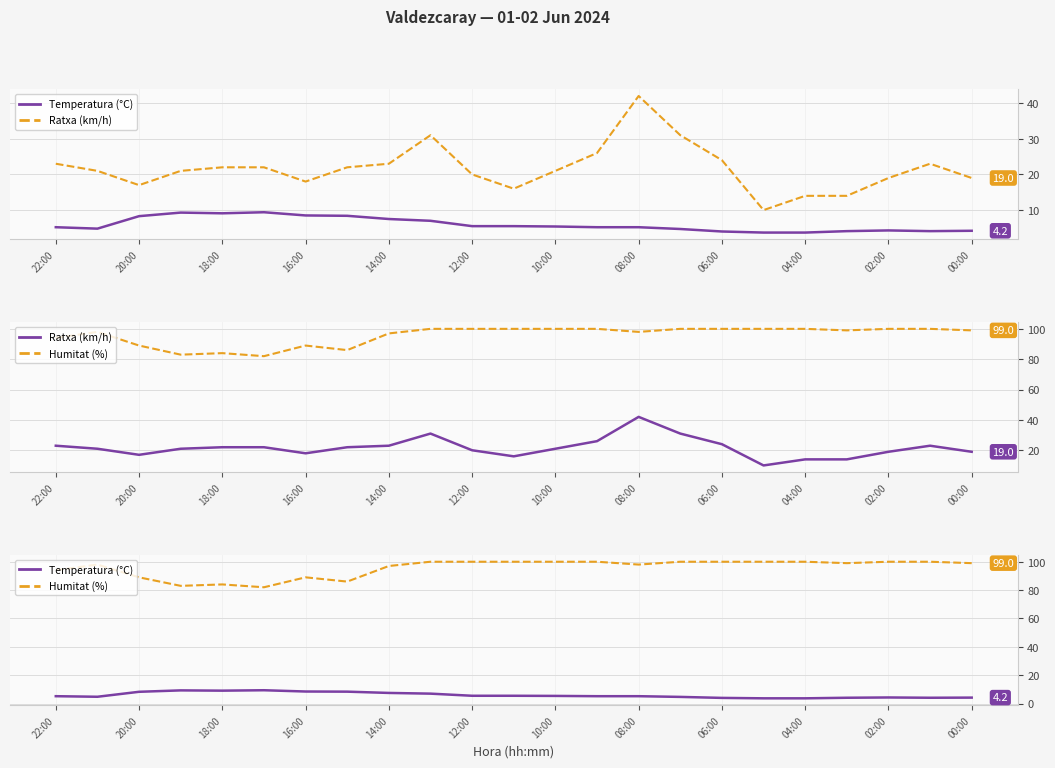

What is the value of the Temperatura (°C) point at the 22nd from the left?

4.1